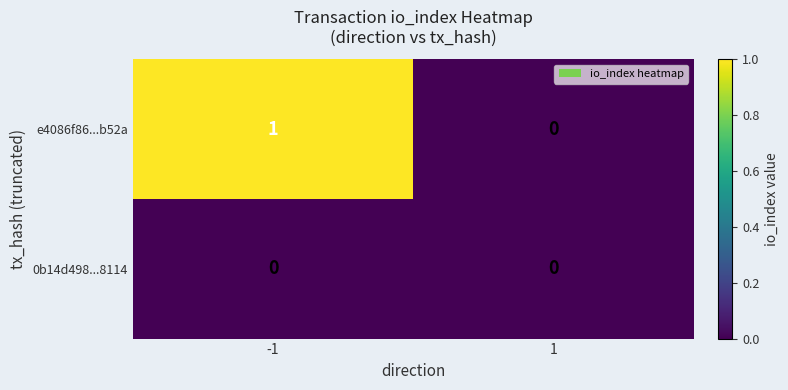

Rank the series by their maximum value, from highest to lowest.

e4086f86...b52a, 0b14d498...8114